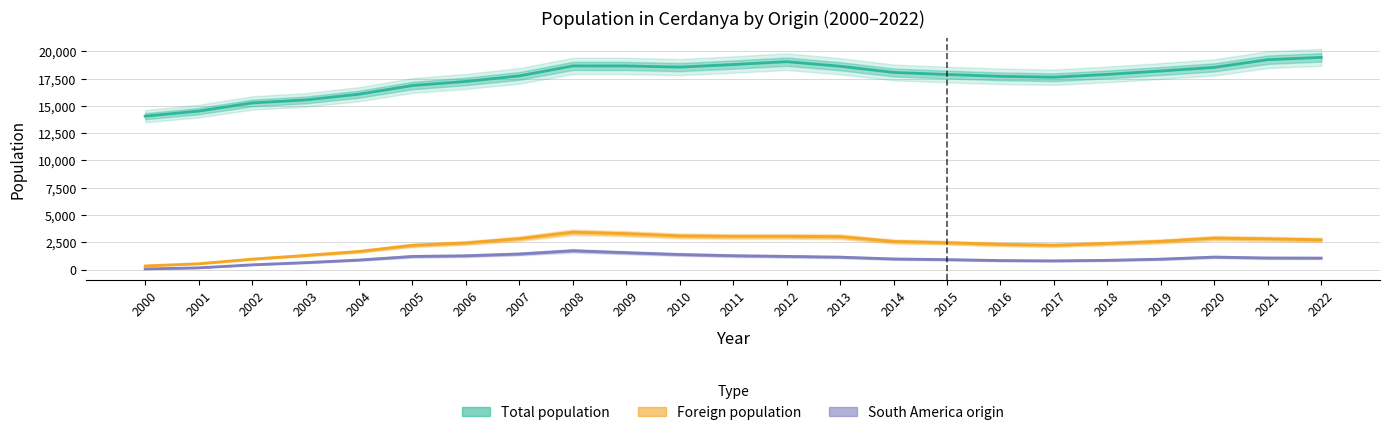

Read the Total population value at 2022, to the nearest 100.

19400